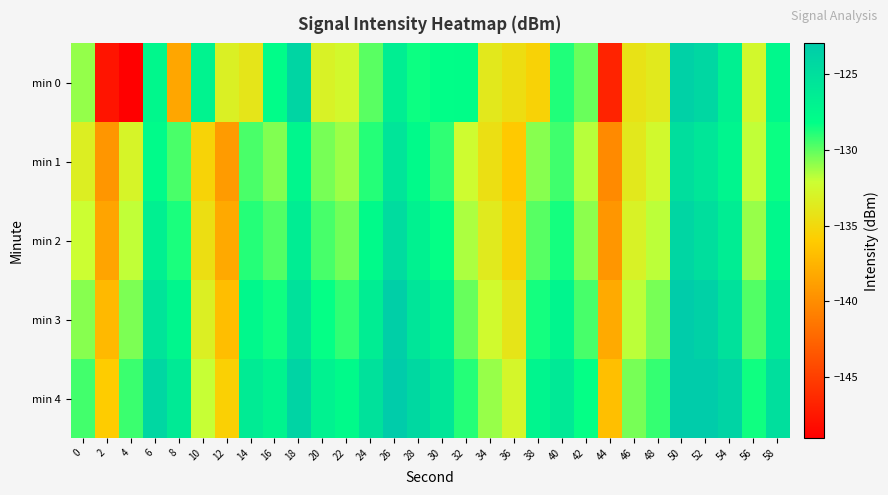

What is the spread (max minus min) of values at 30?

3.4